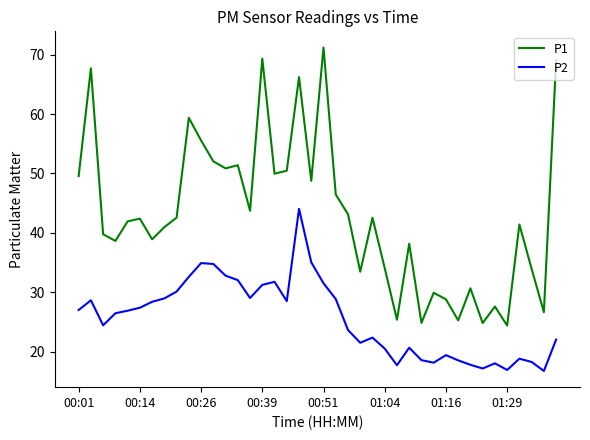

List the series in order of their peak value, lowest first.

P2, P1